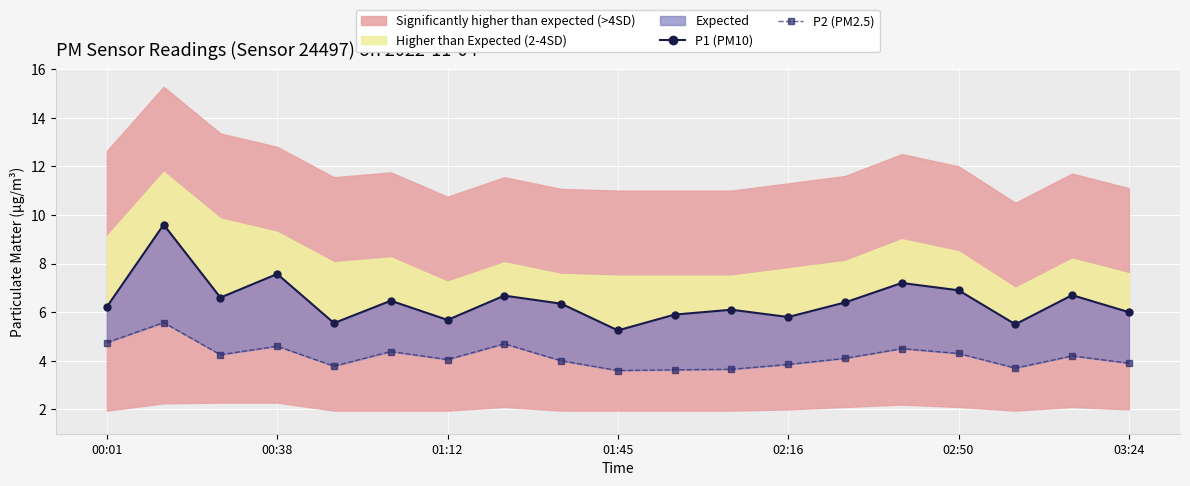

Does the chart display data point markers on the line(s)?

Yes